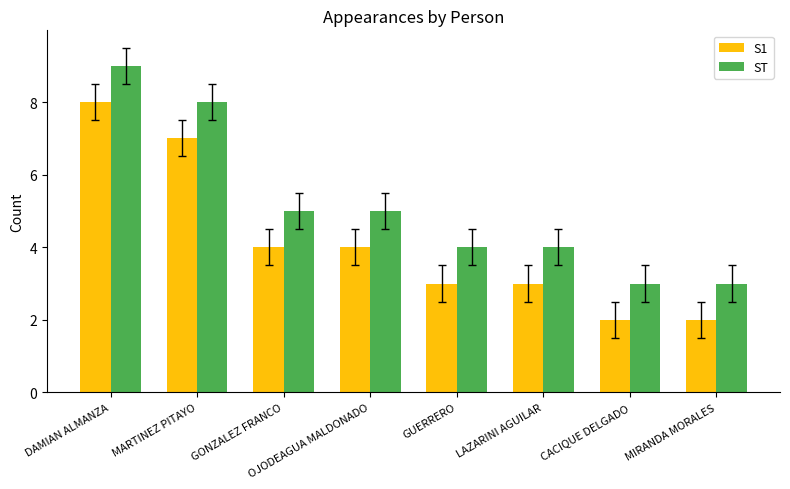

Reading left to right, list all the values displayed in this chart.

S1: 8	7	4	4	3	3	2	2
ST: 9	8	5	5	4	4	3	3